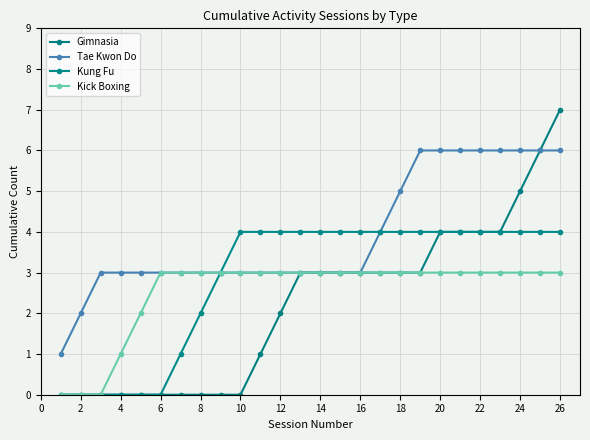

At which category is the sum across all series the highest?

26